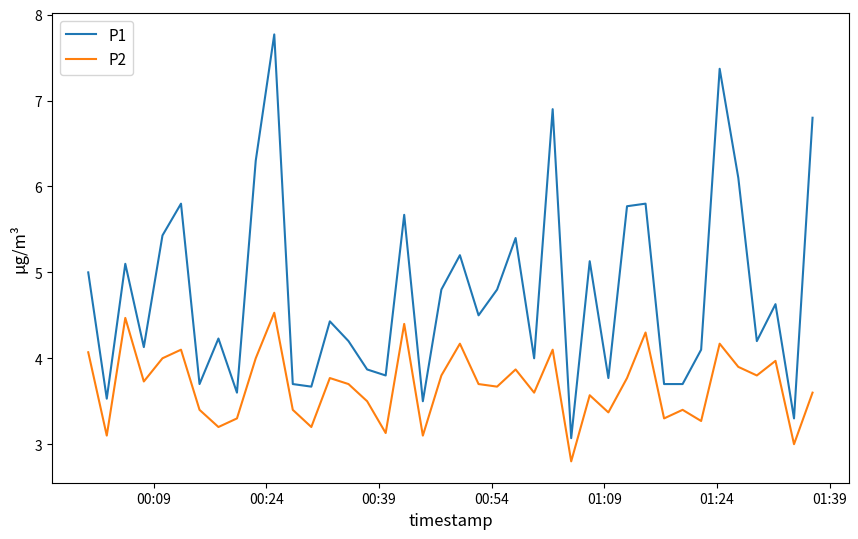

Which series has the largest total across all categories?

P1